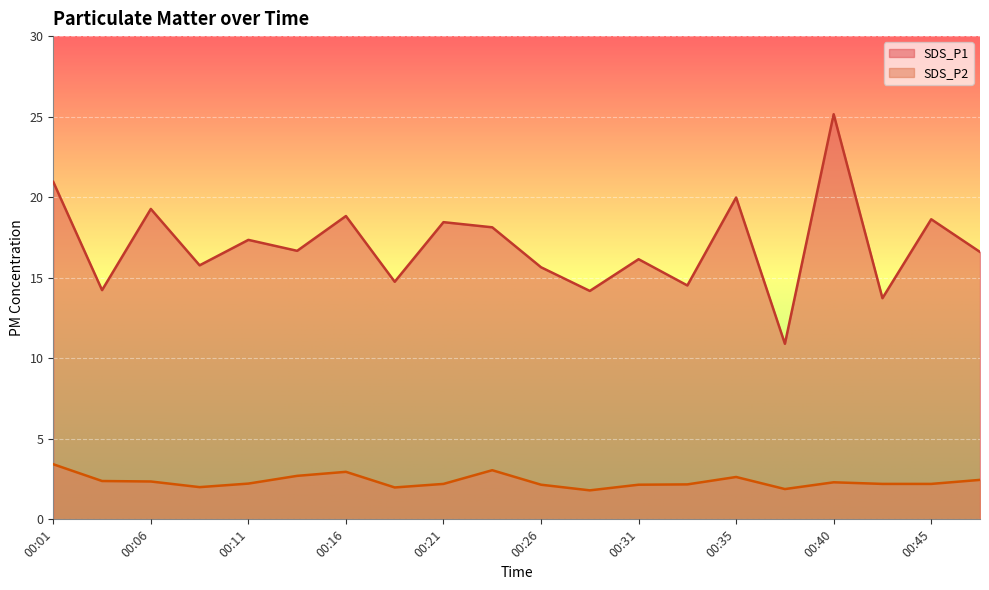

At 00:48, list the series in order from smallest to largest.

SDS_P2, SDS_P1